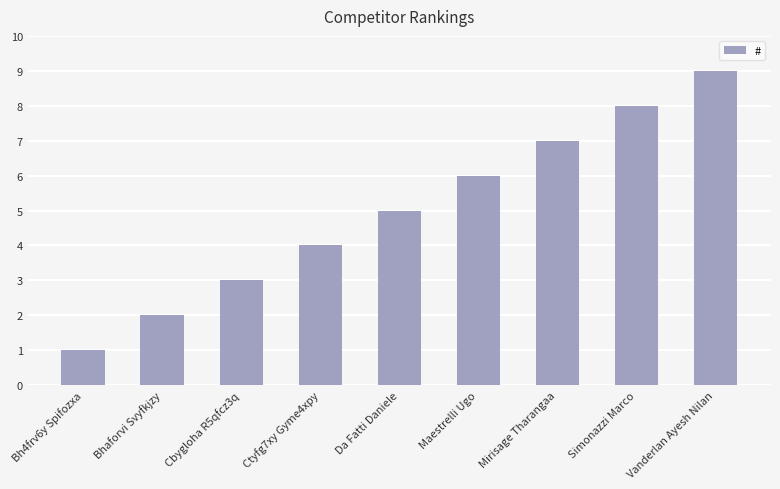

True or false: the data shows 2 at Bh4frv6y Spifozxa.

False